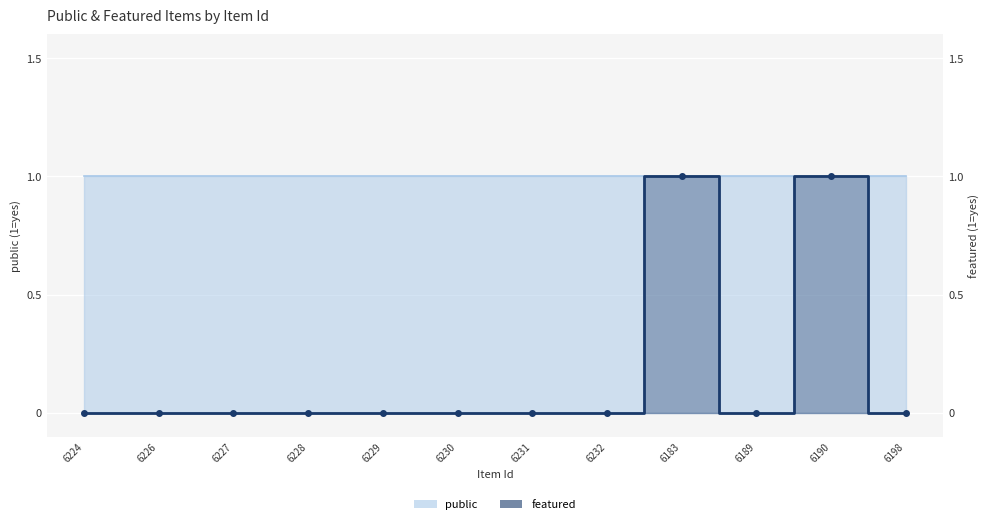

Is it true that the value at 6229 is 0?

False